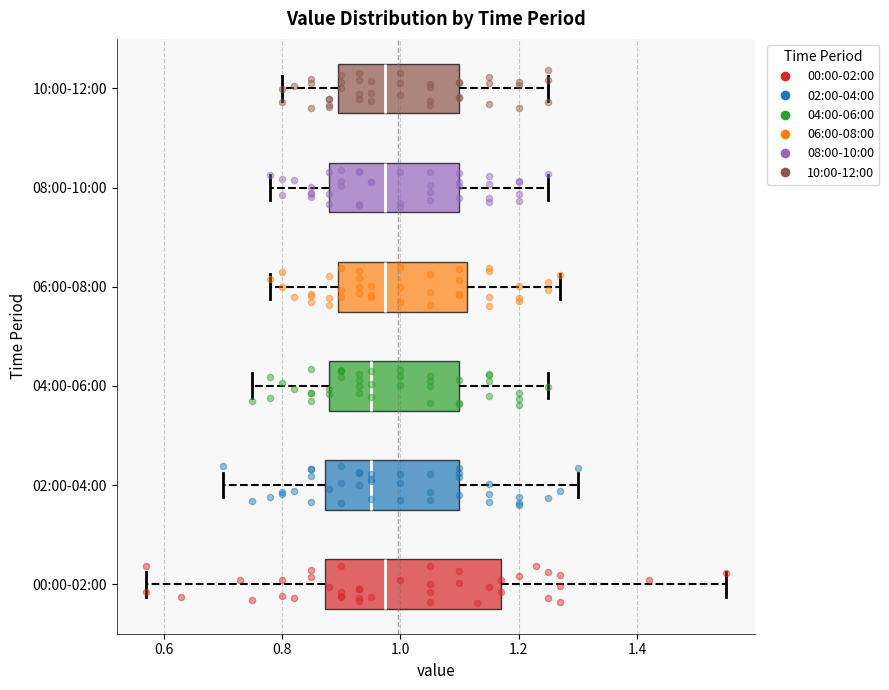

Reading bottom to top, transcribe this box plot: for each box, give where its median line is, the range the box spans, and where its two whiskers end, as read against the x-axis. The values are not printed on the chart, so give them approximately, as read against the axis.

00:00-02:00: median 0.98, box 0.88 to 1.18, whiskers 0.58 to 1.56
02:00-04:00: median 0.96, box 0.88 to 1.10, whiskers 0.70 to 1.30
04:00-06:00: median 0.96, box 0.88 to 1.10, whiskers 0.76 to 1.26
06:00-08:00: median 0.98, box 0.90 to 1.12, whiskers 0.78 to 1.28
08:00-10:00: median 0.98, box 0.88 to 1.10, whiskers 0.78 to 1.26
10:00-12:00: median 0.98, box 0.90 to 1.10, whiskers 0.80 to 1.26